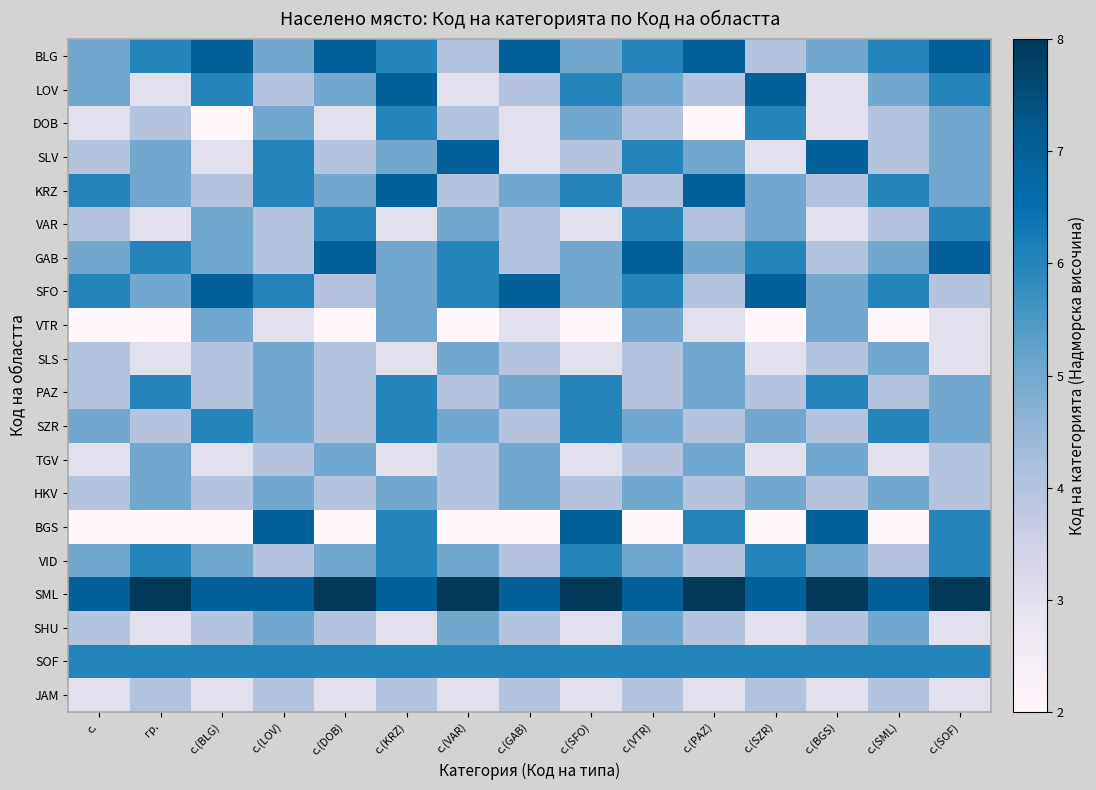

Count the number of data series in this chart.

20